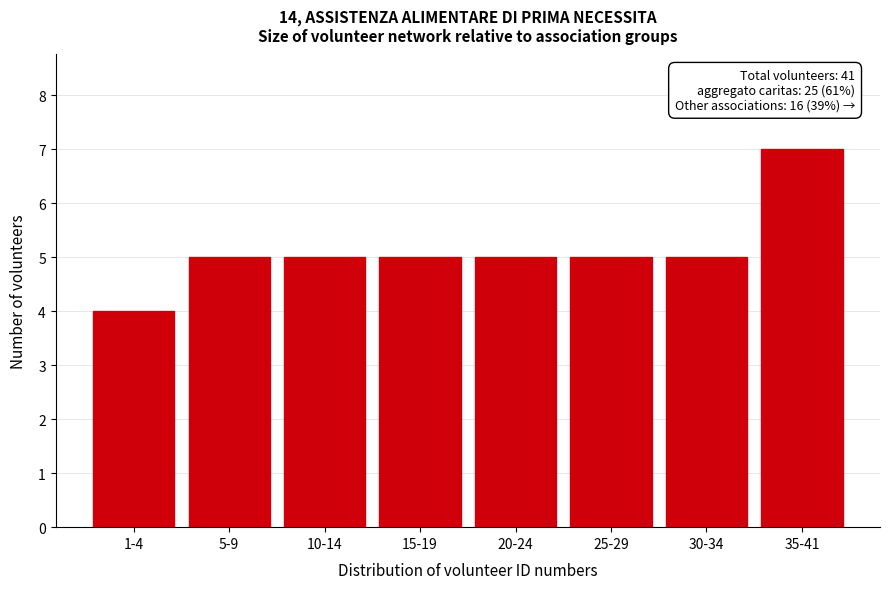

Reading left to right, extract all data points from this chart.

4	5	5	5	5	5	5	7